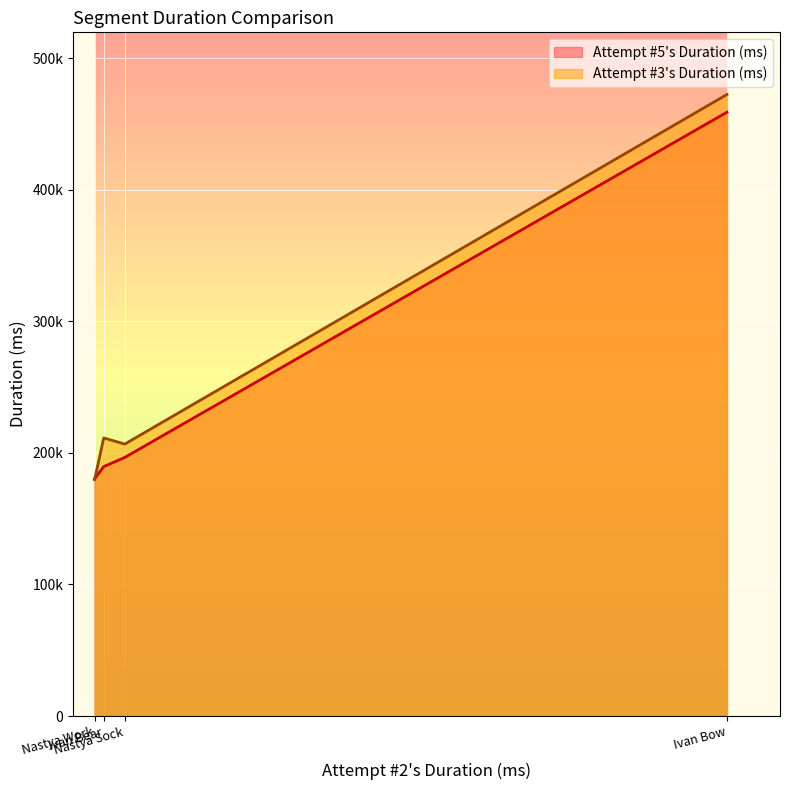

Where is the first local minimum for Attempt #5's Duration (ms)?

Nastya Work